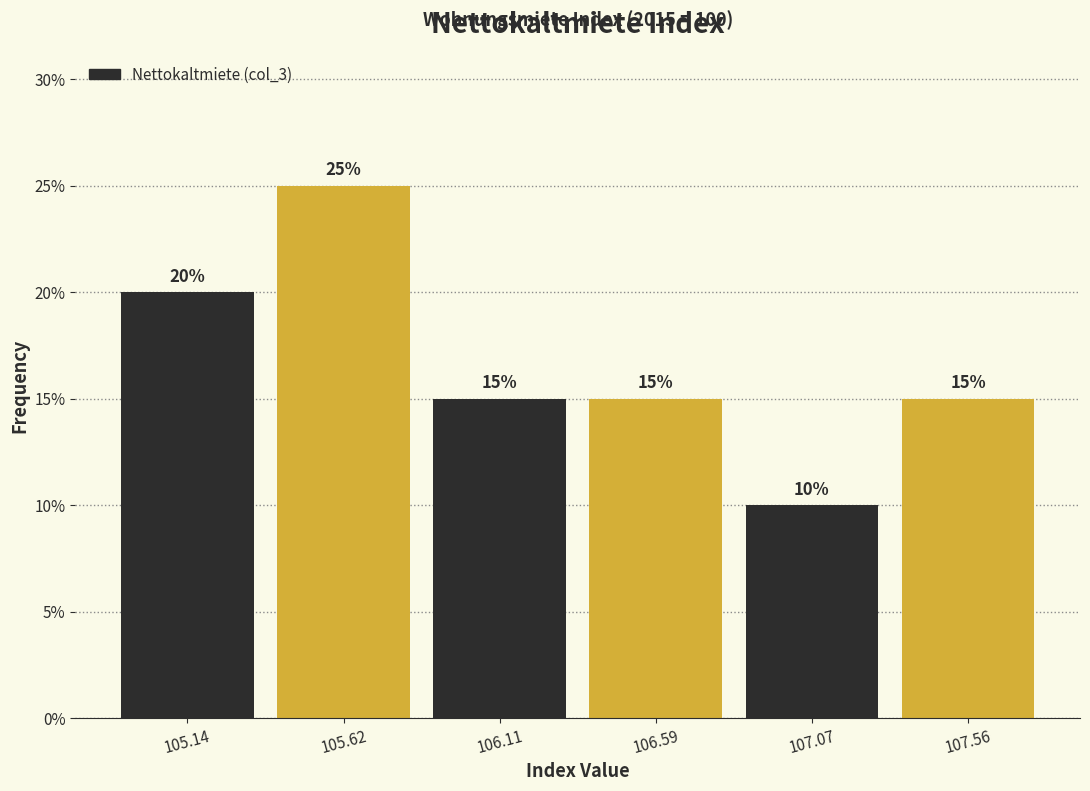

Reading left to right, list every bar in this chart as the range it spans on the x-axis followed by its height. The bar edges are not printed on the chart, so give them approximately, as read against the axis.

104.90 to 105.40: 20
105.40 to 105.85: 25
105.85 to 106.35: 15
106.35 to 106.85: 15
106.85 to 107.30: 10
107.30 to 107.80: 15